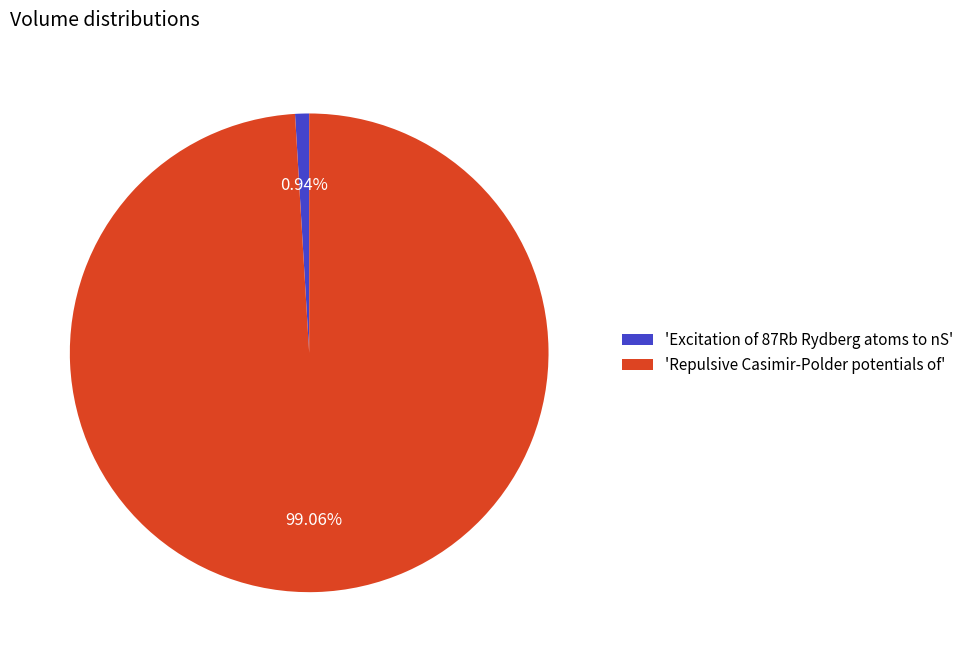

What is the largest slice in the pie chart?

'Repulsive Casimir-Polder potentials of'